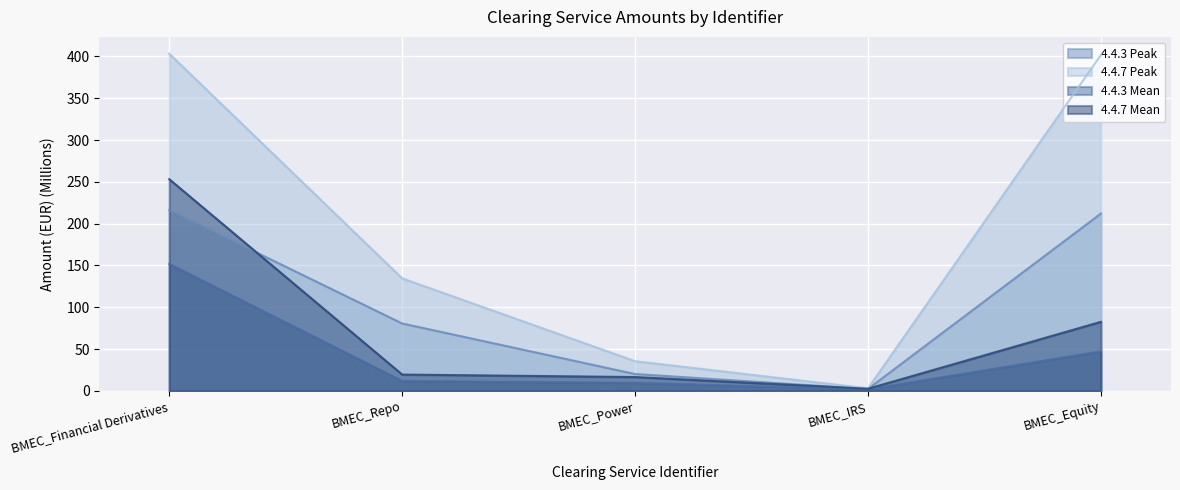

Is the value of 4.4.7 Peak at BMEC_Power greater than the value of 4.4.3 Peak at BMEC_Repo?

No